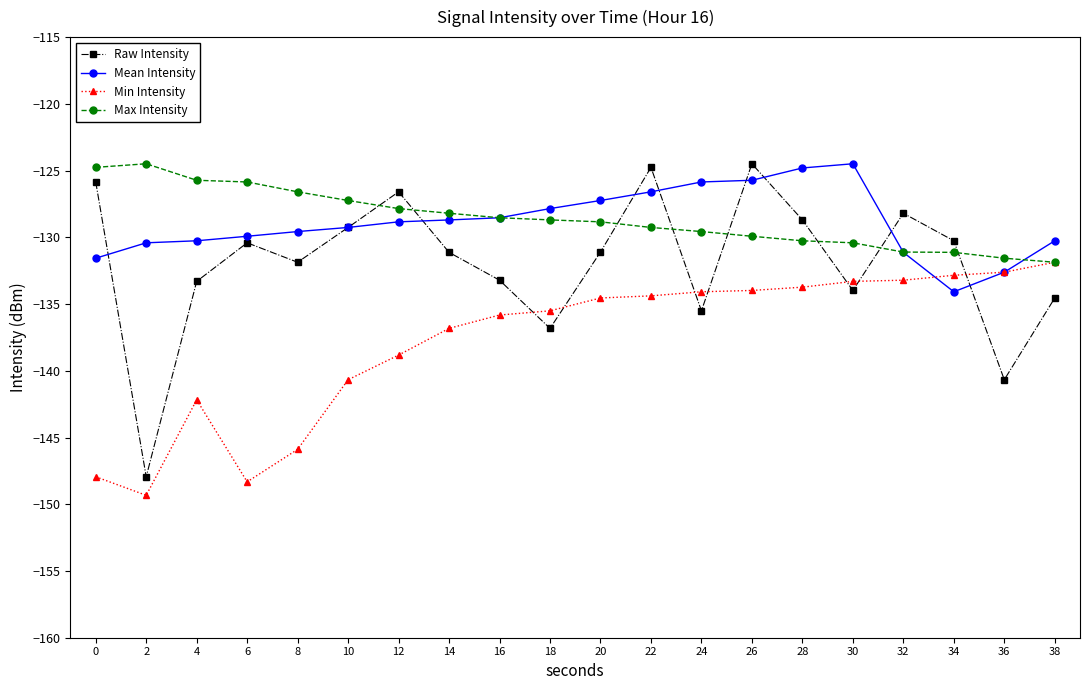

At 24, list the series in order from largest to smallest.

Mean Intensity, Max Intensity, Min Intensity, Raw Intensity